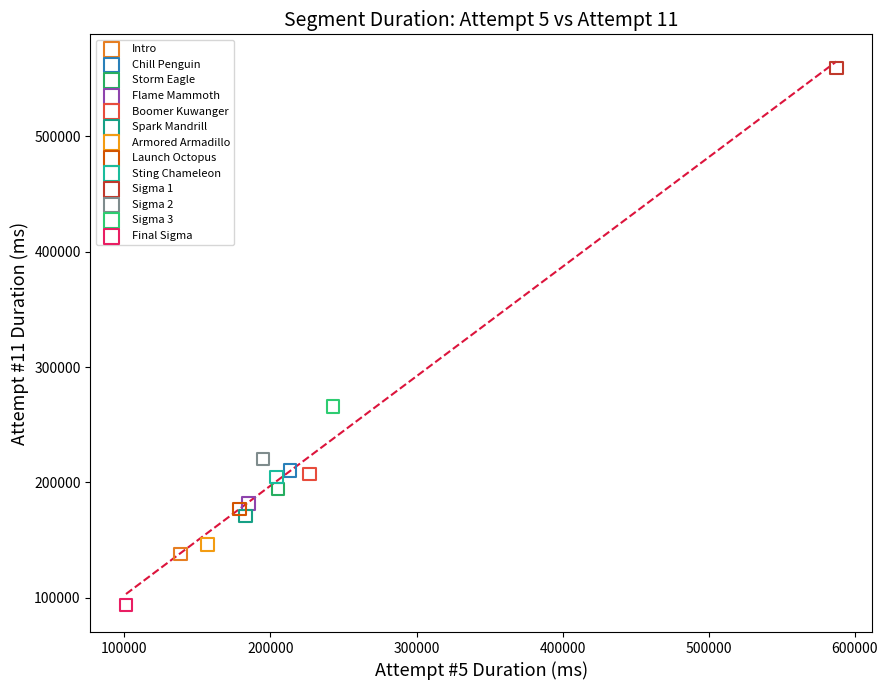

Which series reaches the maximum Y coordinate?

Sigma 1